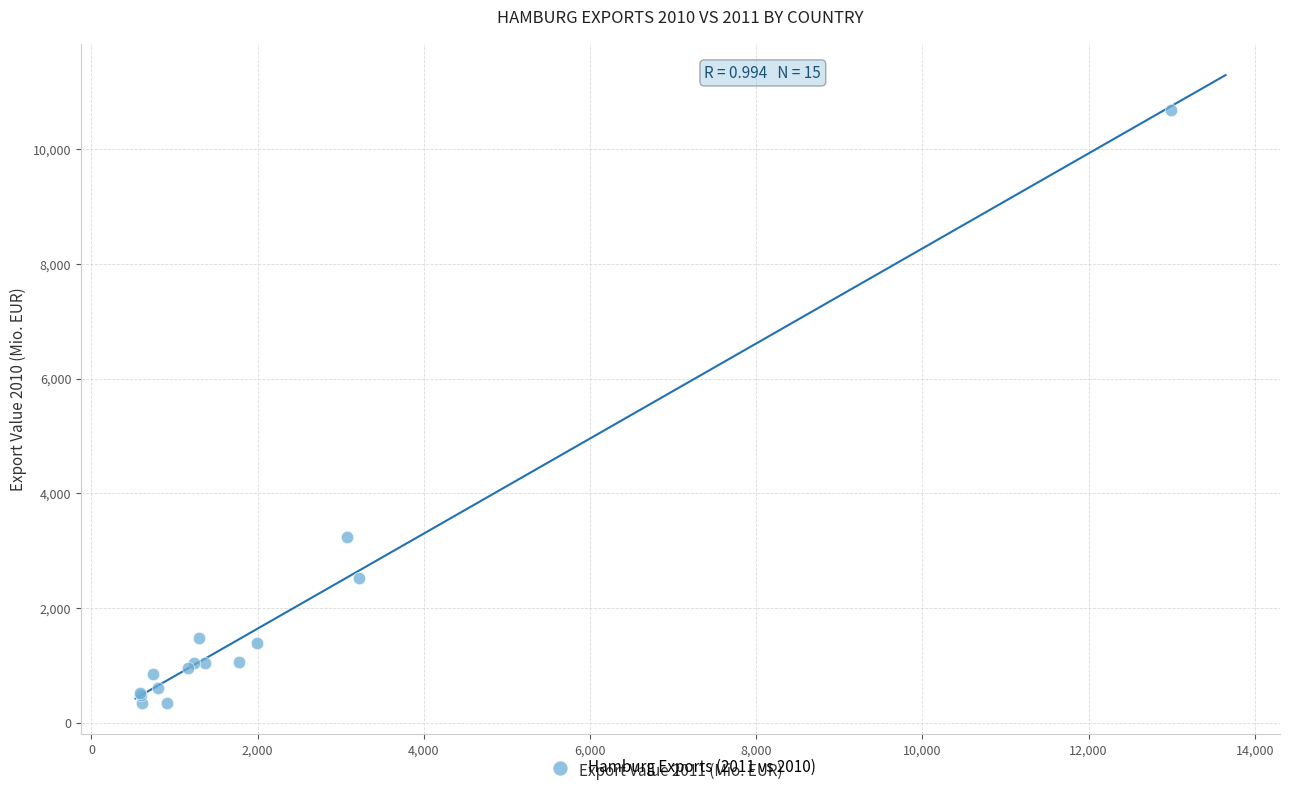

What Y value in the scatter plot is closest to 5520?

3248.7